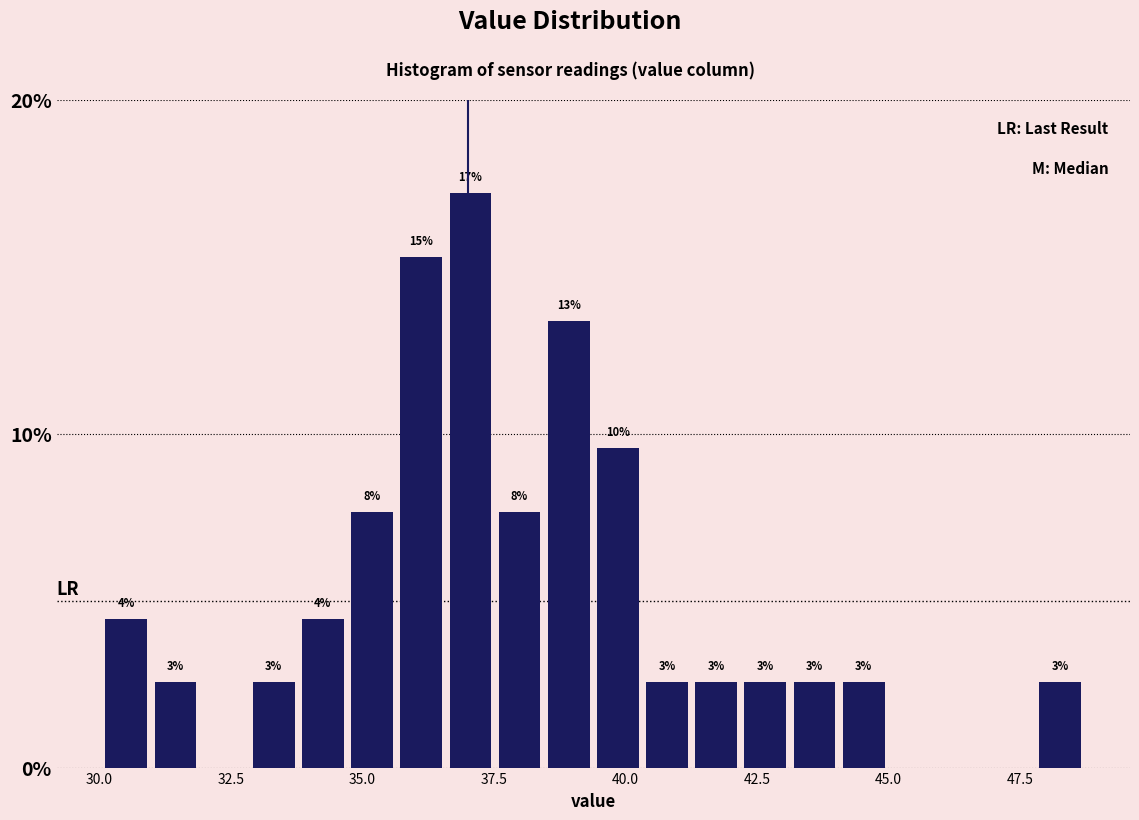

Around what value on the x-axis is the tallest bar? Give the approximate position of its centre, as read against the axis.

37.0